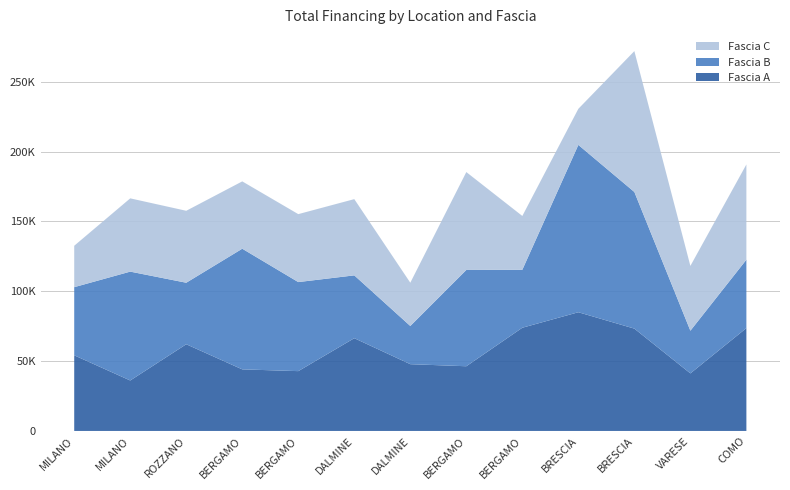

Reading left to right, transcribe all the data shown in this chart.

Fascia A: MILANO=54144.9	MILANO=36123.8	ROZZANO=62062.4	BERGAMO=44080.6	BERGAMO=42816.5	DALMINE=66393.6	DALMINE=47794.5	BERGAMO=46312.5	BERGAMO=73886.6	BRESCIA=84977.9	BRESCIA=73250.1	VARESE=41196.6	COMO=73636.1
Fascia B: MILANO=48776.3	MILANO=77926.5	ROZZANO=44036.1	BERGAMO=86371.0	BERGAMO=63747.5	DALMINE=44978.7	DALMINE=27342.9	BERGAMO=68925.6	BERGAMO=41496.0	BRESCIA=119783.4	BRESCIA=97812.0	VARESE=30558.8	COMO=48957.9
Fascia C: MILANO=29640.7	MILANO=52455.4	ROZZANO=51504.7	BERGAMO=48200.6	BERGAMO=48646.7	DALMINE=54577.6	DALMINE=30978.2	BERGAMO=70077.9	BERGAMO=38513.5	BRESCIA=25842.4	BRESCIA=100847.1	VARESE=46386.6	COMO=68180.1